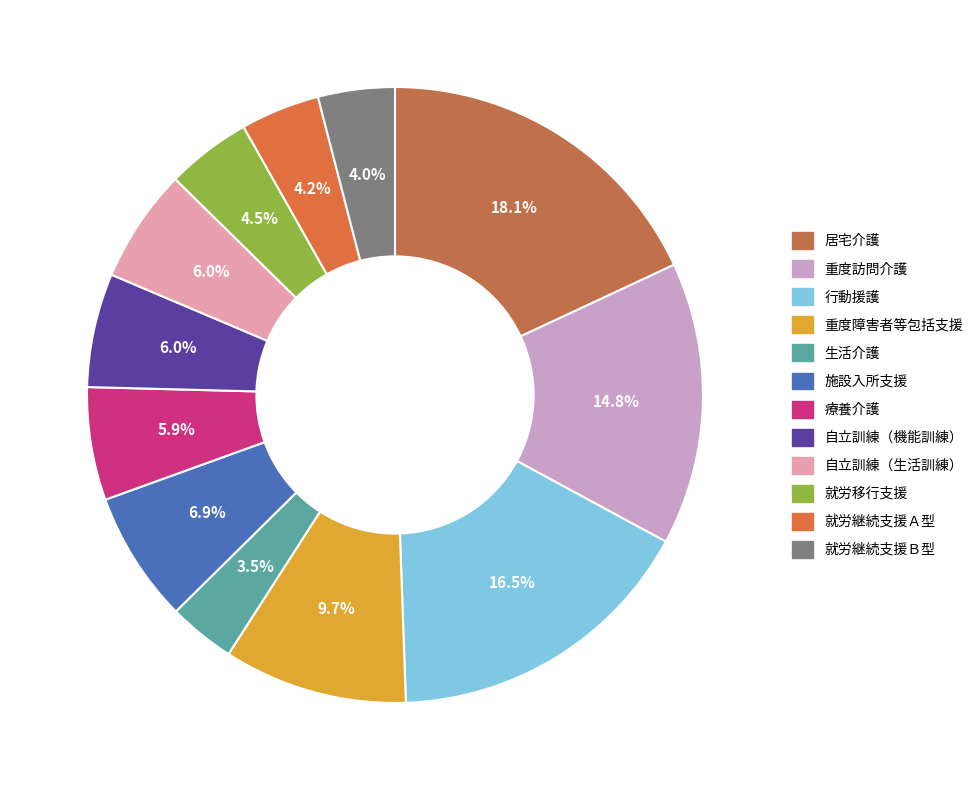

Rank the categories by value from highest to lowest.

居宅介護, 行動援護, 重度訪問介護, 重度障害者等包括支援, 施設入所支援, 自立訓練（機能訓練）, 自立訓練（生活訓練）, 療養介護, 就労移行支援, 就労継続支援Ａ型, 就労継続支援Ｂ型, 生活介護